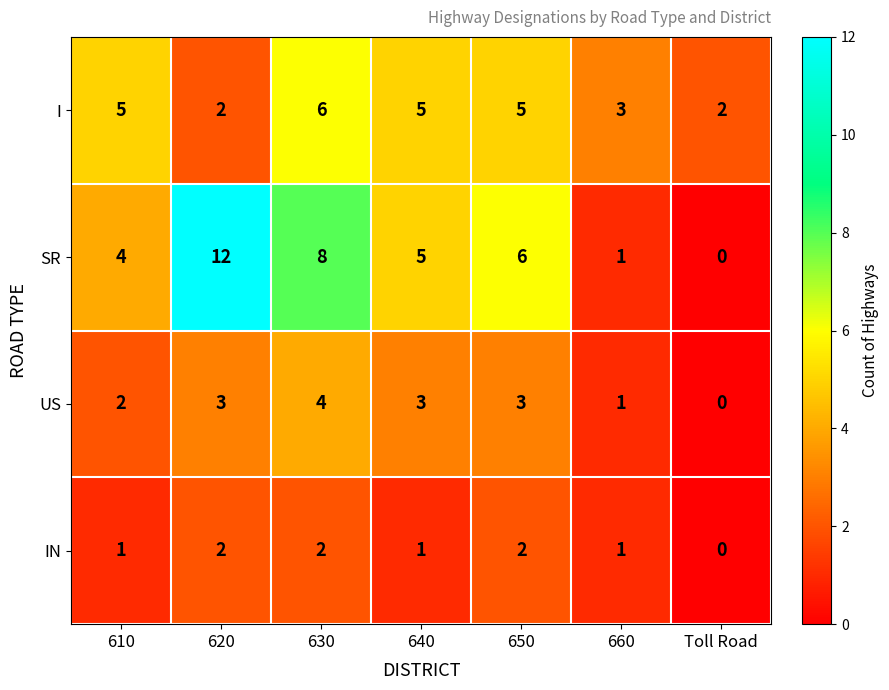

Reading left to right, transcribe all the data shown in this chart.

I: 610=5	620=2	630=6	640=5	650=5	660=3	Toll Road=2
SR: 610=4	620=12	630=8	640=5	650=6	660=1	Toll Road=0
US: 610=2	620=3	630=4	640=3	650=3	660=1	Toll Road=0
IN: 610=1	620=2	630=2	640=1	650=2	660=1	Toll Road=0